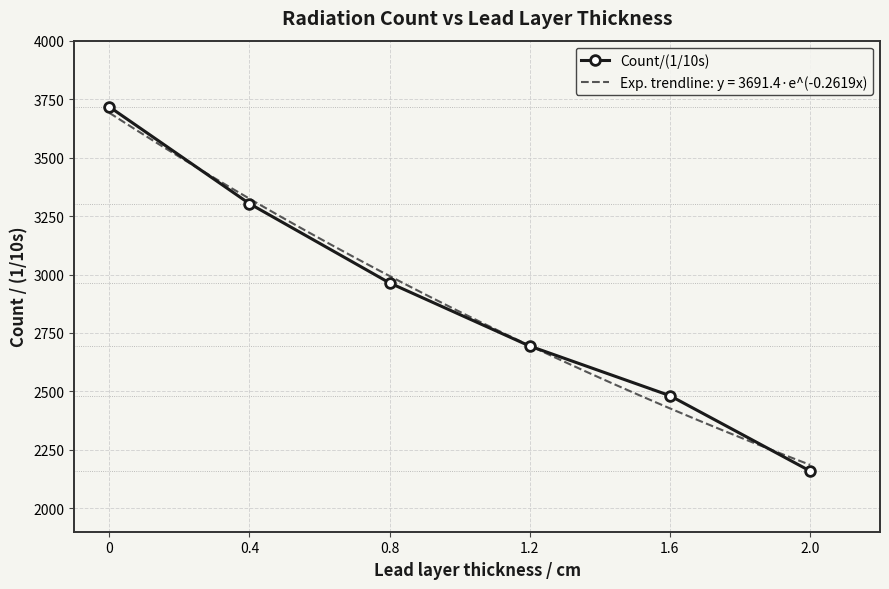

How many lines are shown in the chart?

1